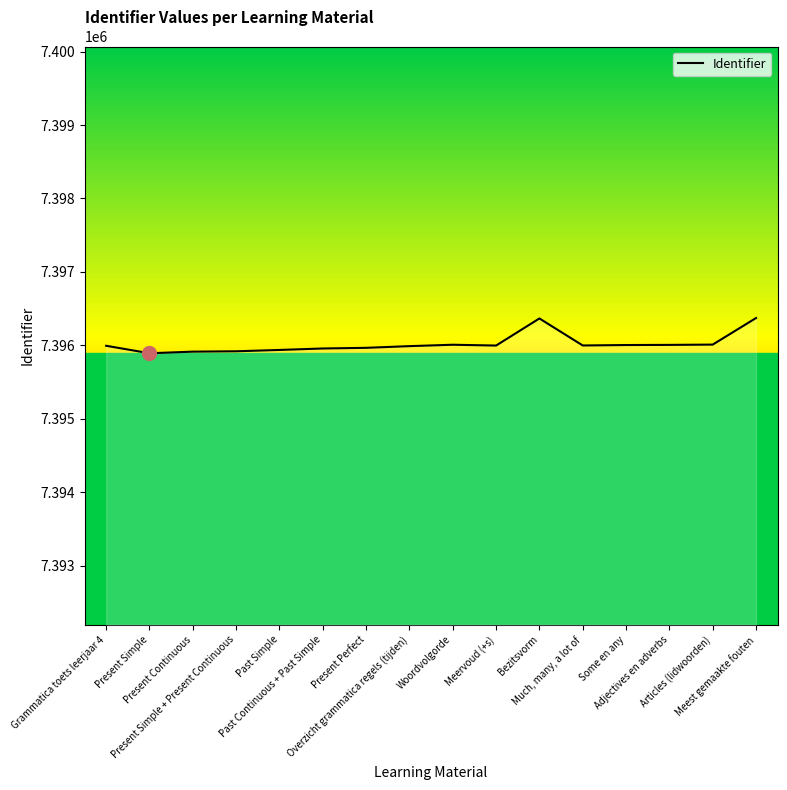

True or false: the data has more than 0 interior local peaks.

True